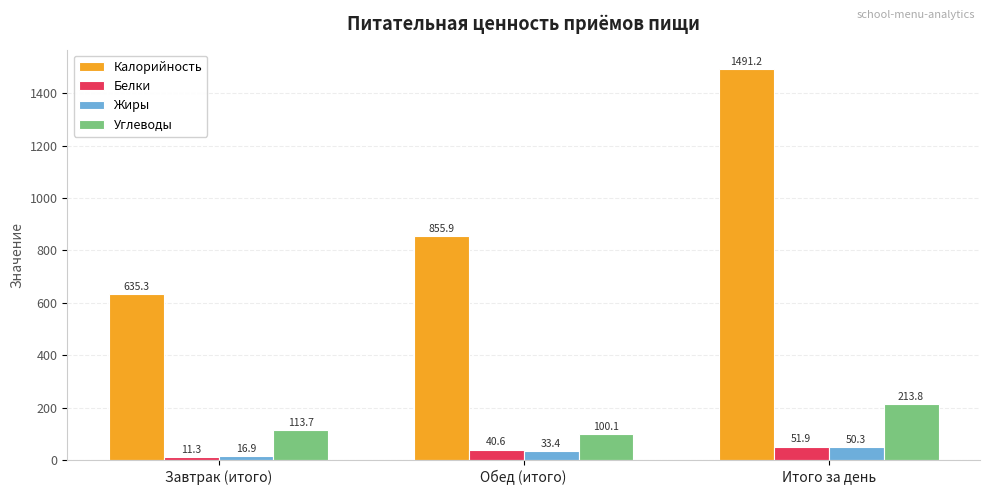

List the labels in order of Белки value, smallest first.

Завтрак (итого), Обед (итого), Итого за день